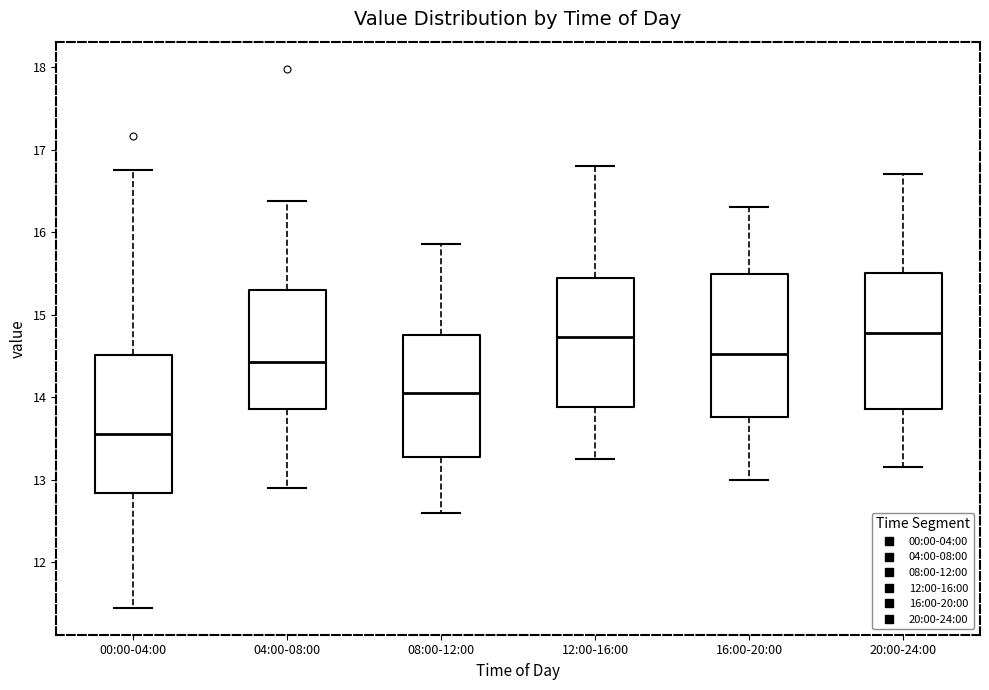

Where is the upper edge of the box for 12:00-16:00 on the y-axis? The values are not printed on the chart, so give them approximately, as read against the axis.

15.5